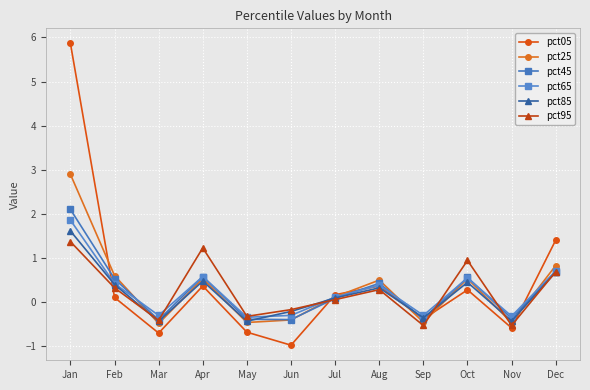

True or false: pct45 has more than 2 points higher than both neighbors.

True